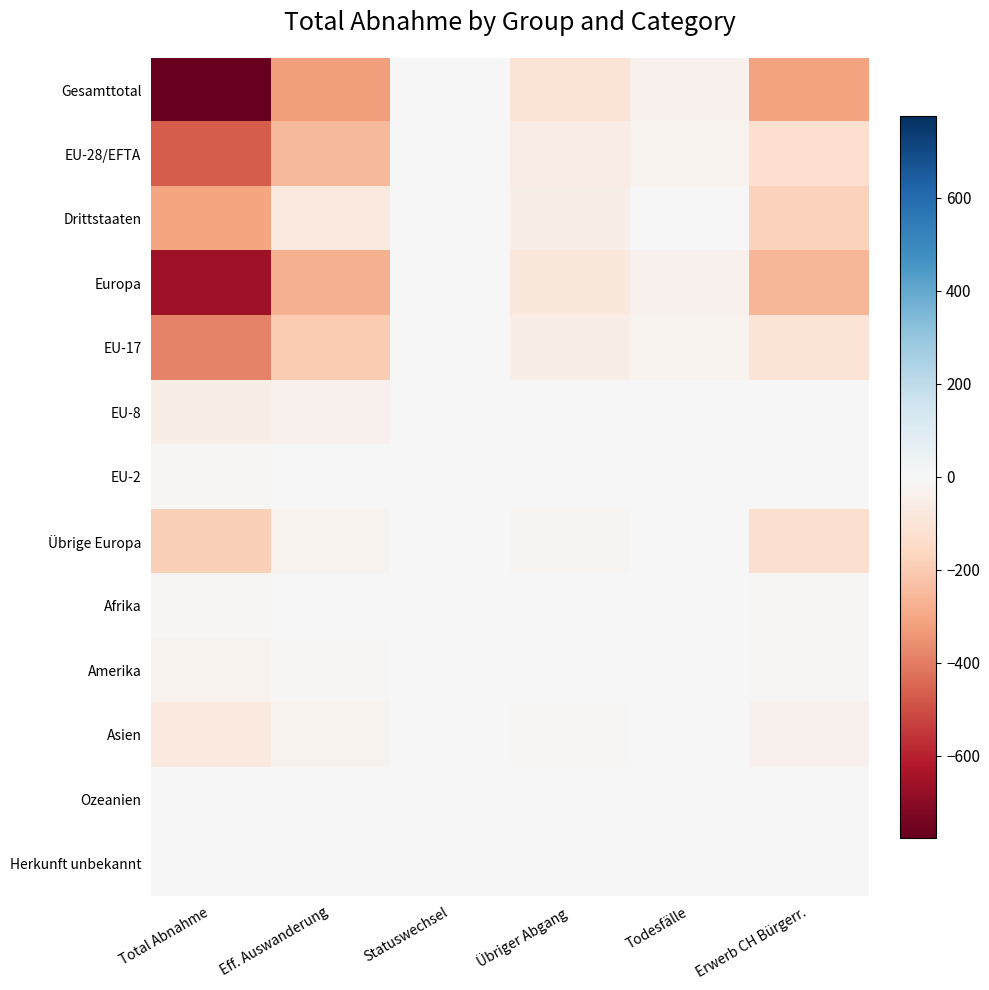

Reading left to right, what are all the values shown in this chart?

Gesamttotal: Total Abnahme=-777	Eff. Auswanderung=-322	Statuswechsel=-2	Übriger Abgang=-106	Todesfälle=-34	Erwerb CH Bürgerr.=-313
EU-28/EFTA: Total Abnahme=-472	Eff. Auswanderung=-249	Statuswechsel=-2	Übriger Abgang=-60	Todesfälle=-29	Erwerb CH Bürgerr.=-132
Drittstaaten: Total Abnahme=-305	Eff. Auswanderung=-73	Statuswechsel=0	Übriger Abgang=-46	Todesfälle=-5	Erwerb CH Bürgerr.=-181
Europa: Total Abnahme=-657	Eff. Auswanderung=-279	Statuswechsel=-2	Übriger Abgang=-84	Todesfälle=-34	Erwerb CH Bürgerr.=-258
EU-17: Total Abnahme=-386	Eff. Auswanderung=-197	Statuswechsel=-2	Übriger Abgang=-54	Todesfälle=-29	Erwerb CH Bürgerr.=-104
EU-8: Total Abnahme=-43	Eff. Auswanderung=-33	Statuswechsel=0	Übriger Abgang=-4	Todesfälle=0	Erwerb CH Bürgerr.=-6
EU-2: Total Abnahme=-9	Eff. Auswanderung=-5	Statuswechsel=0	Übriger Abgang=-1	Todesfälle=0	Erwerb CH Bürgerr.=-3
Übrige Europa: Total Abnahme=-185	Eff. Auswanderung=-30	Statuswechsel=0	Übriger Abgang=-24	Todesfälle=-5	Erwerb CH Bürgerr.=-126
Afrika: Total Abnahme=-15	Eff. Auswanderung=-1	Statuswechsel=0	Übriger Abgang=-4	Todesfälle=0	Erwerb CH Bürgerr.=-10
Amerika: Total Abnahme=-28	Eff. Auswanderung=-12	Statuswechsel=0	Übriger Abgang=-6	Todesfälle=0	Erwerb CH Bürgerr.=-10
Asien: Total Abnahme=-77	Eff. Auswanderung=-30	Statuswechsel=0	Übriger Abgang=-12	Todesfälle=0	Erwerb CH Bürgerr.=-35
Ozeanien: Total Abnahme=0	Eff. Auswanderung=0	Statuswechsel=0	Übriger Abgang=0	Todesfälle=0	Erwerb CH Bürgerr.=0
Herkunft unbekannt: Total Abnahme=0	Eff. Auswanderung=0	Statuswechsel=0	Übriger Abgang=0	Todesfälle=0	Erwerb CH Bürgerr.=0